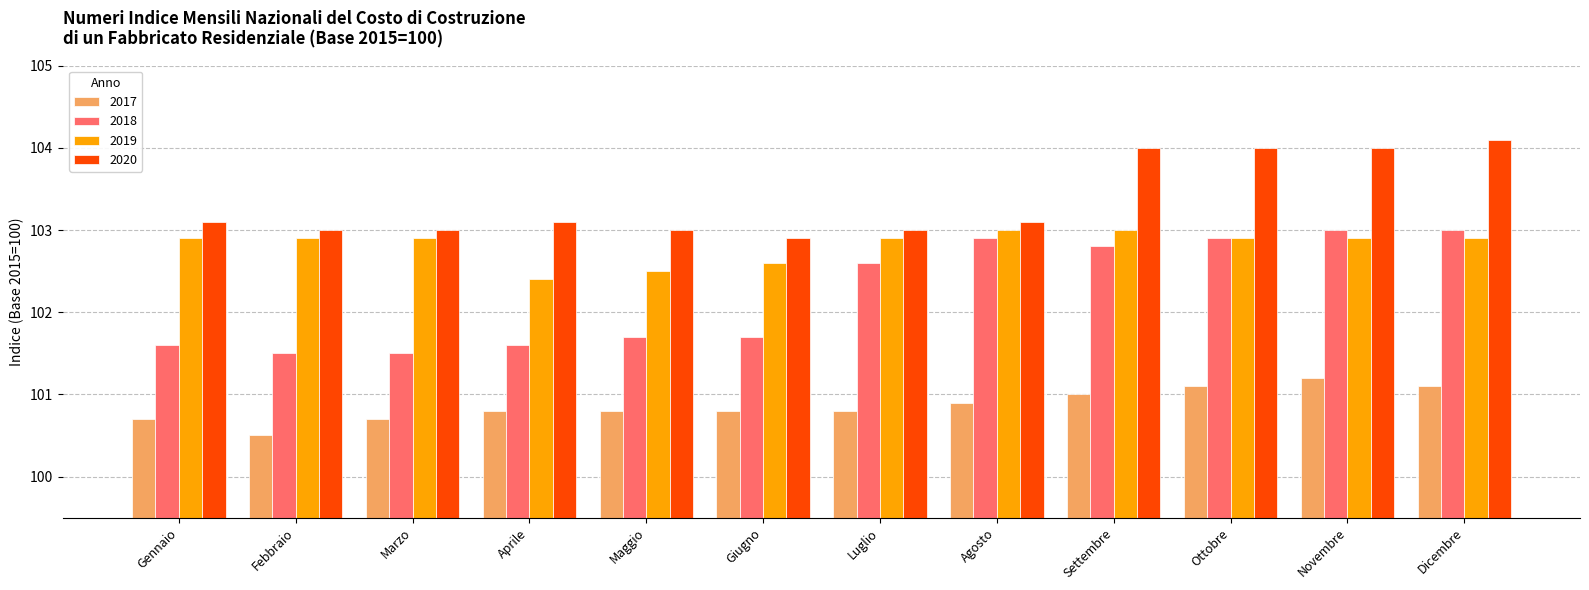

Which category has the highest value across all series?

Dicembre